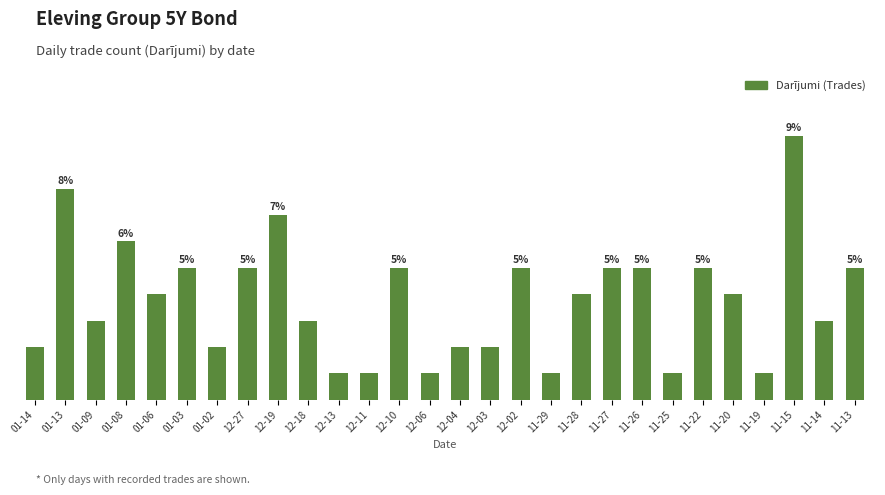

Reading right to left, transcribe all the data shown in this chart.

5	3	10	1	4	5	1	5	5	4	1	5	2	2	1	5	1	1	3	7	5	2	5	4	6	3	8	2